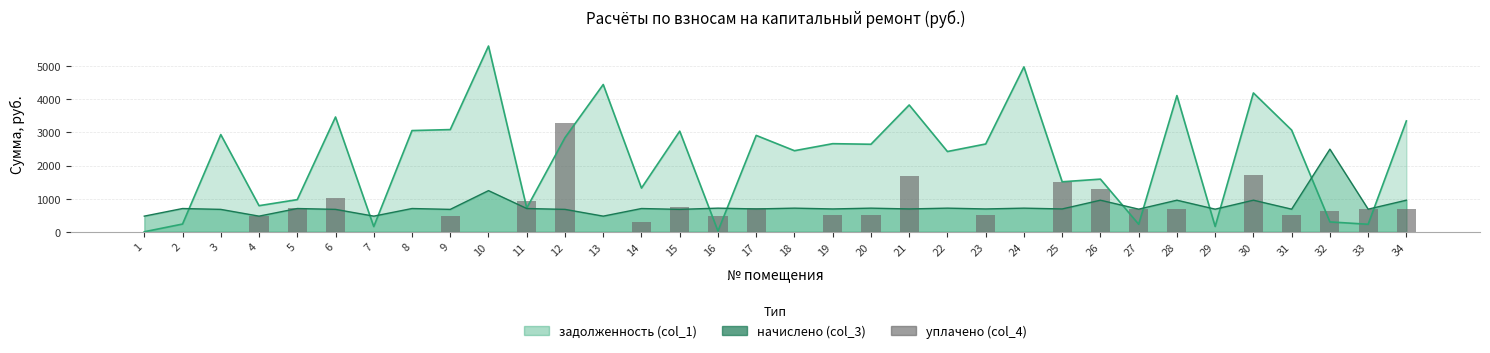

Is it true that the value at 19 is 313.2?

False